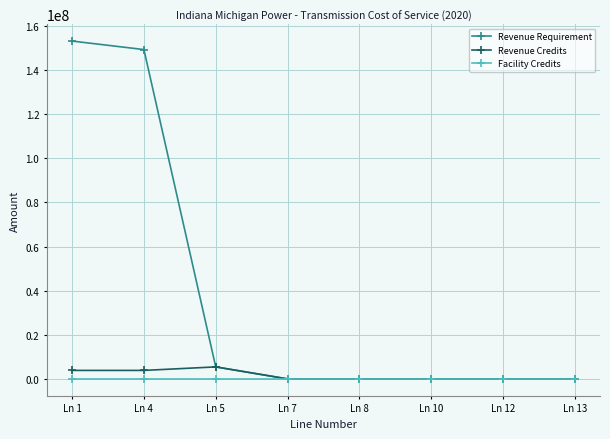

Which series has the largest total across all categories?

Revenue Requirement